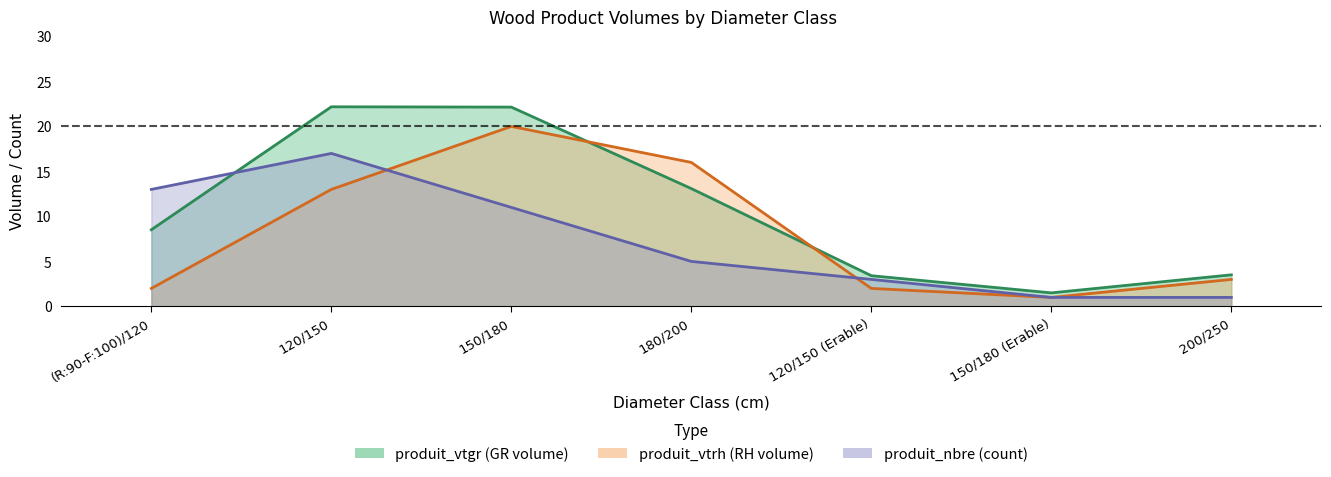

What is the difference between the produit_vtrh values at 200/250 and 120/150 (Erable)?

1.0